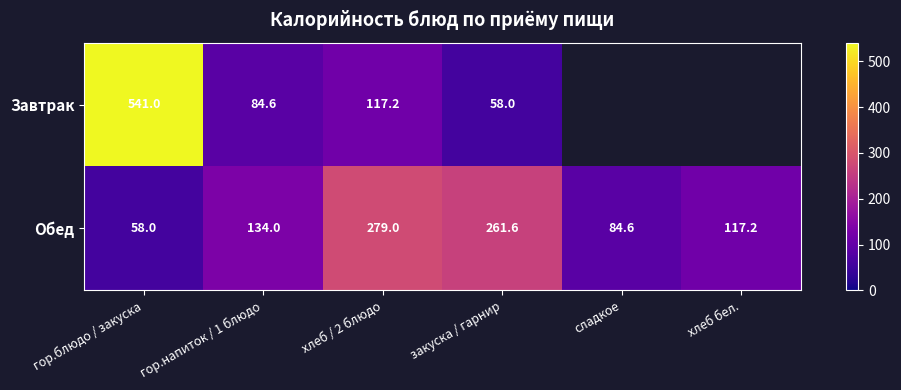

Rank the categories by Обед value from highest to lowest.

хлеб / 2 блюдо, закуска / гарнир, гор.напиток / 1 блюдо, хлеб бел., сладкое, гор.блюдо / закуска